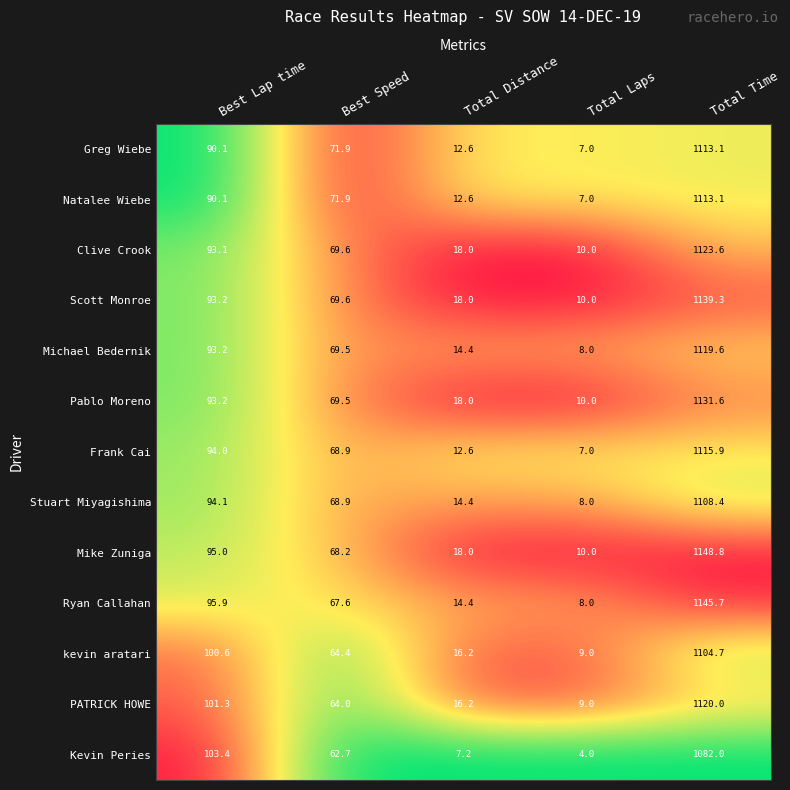

Rank the categories by kevin aratari value from highest to lowest.

Total Time, Best Lap time, Best Speed, Total Distance, Total Laps